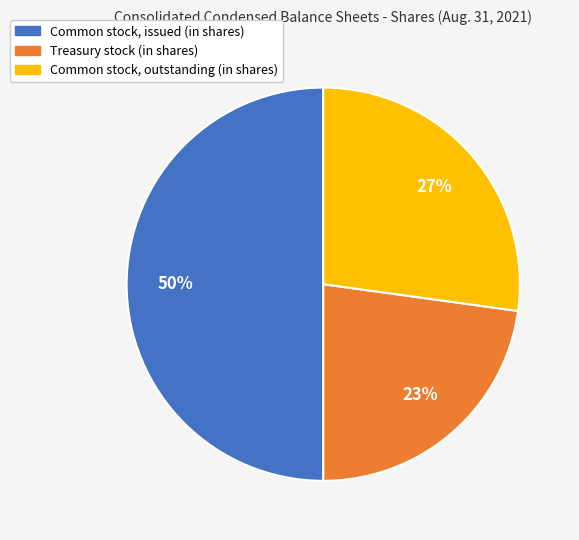

Which slice is the largest?

Common stock, issued (in shares)